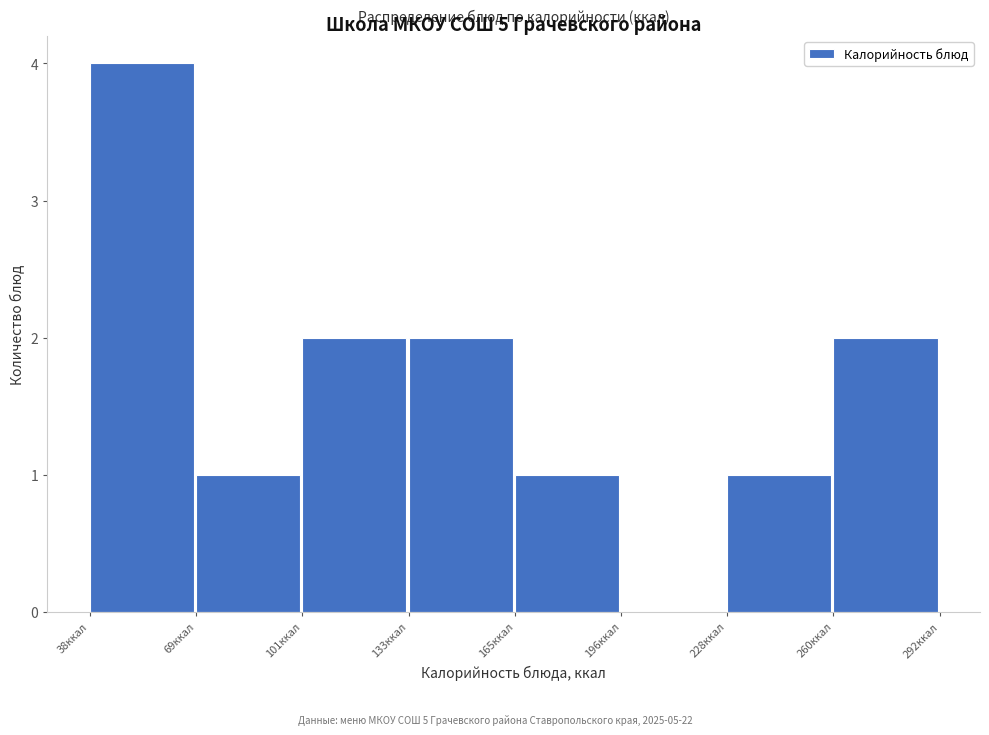

How tall is the bar that spans 260 to 290 on the x-axis? Neither the bar edges nor the heights are printed on the chart, so give them approximately, as read against the axes.

2